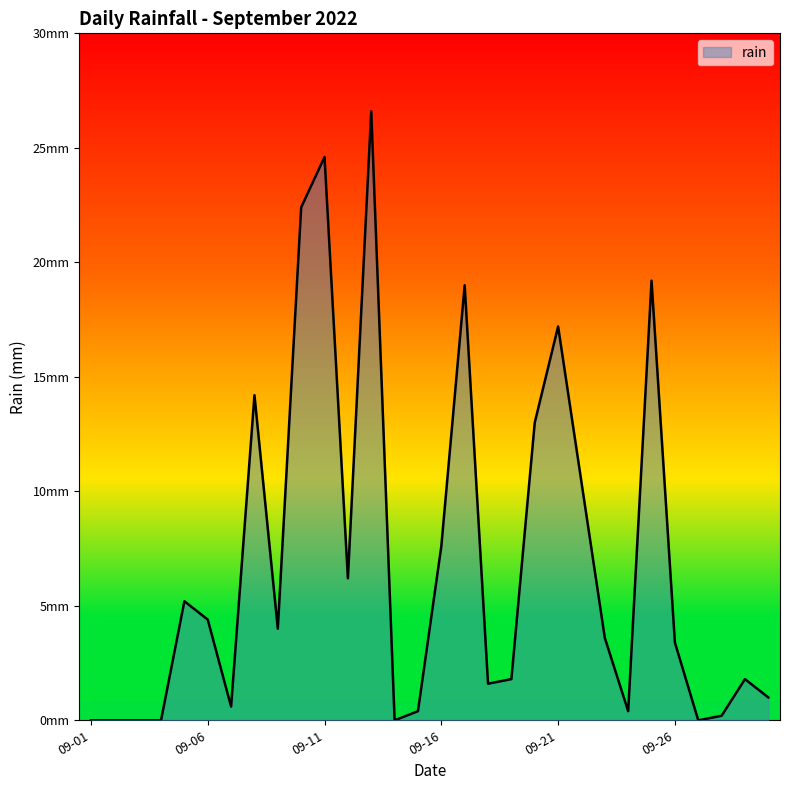

What is the average value?

7.0